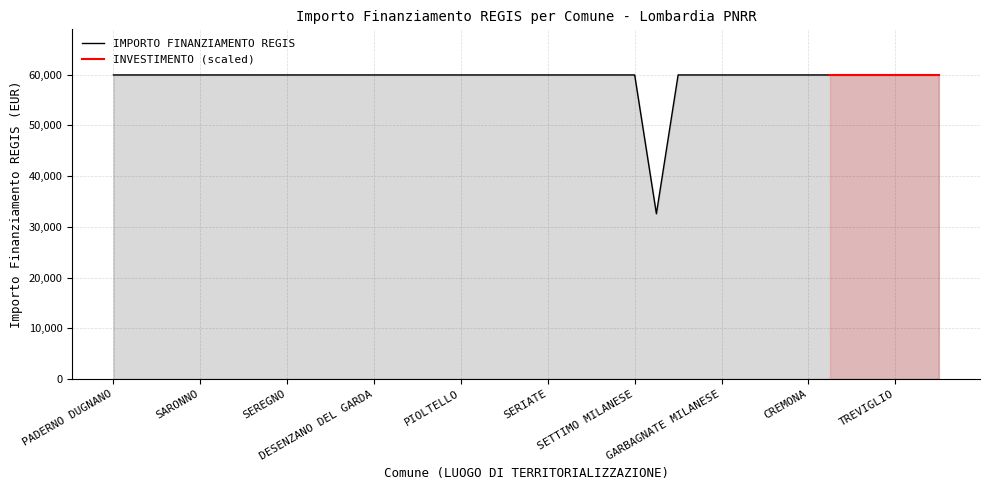

What is the difference between the maximum and minimum values?

27377